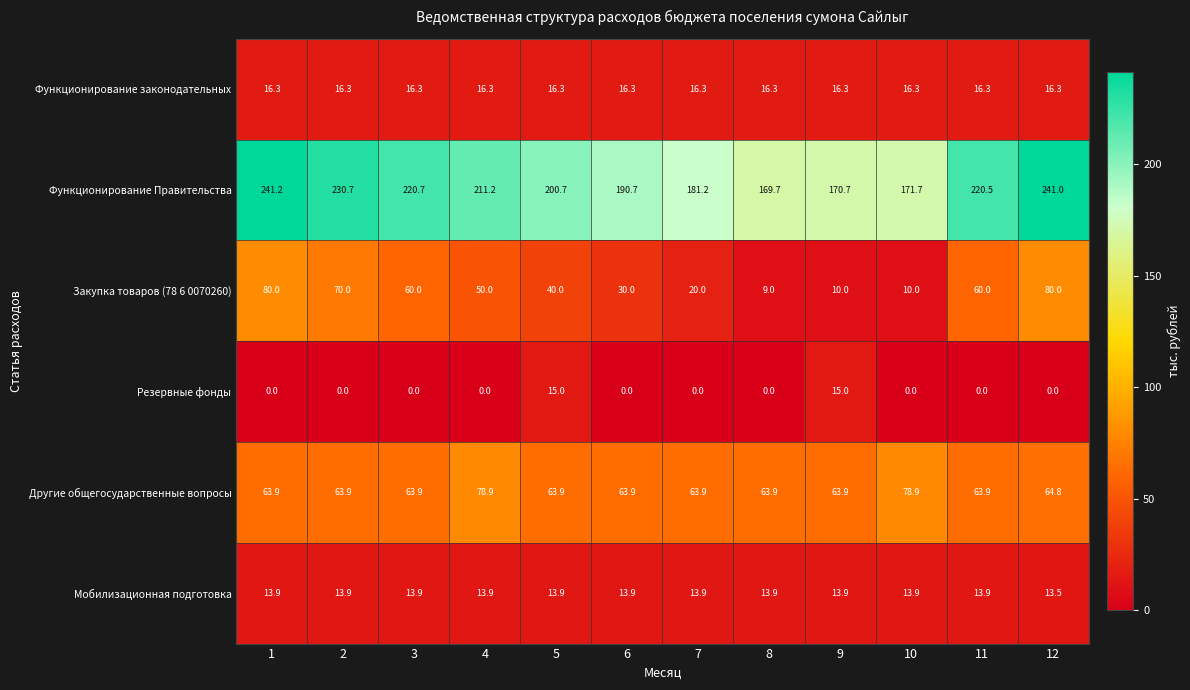

The Мобилизационная подготовка series shows 3.4 at 3. True or false?

False